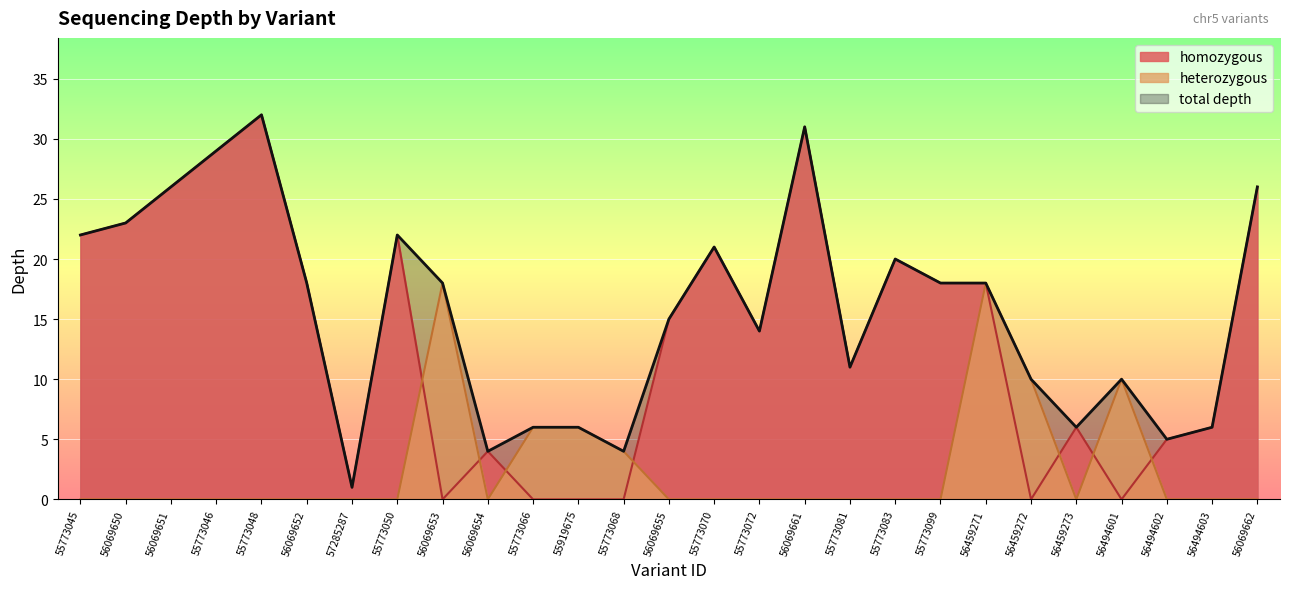

Reading right to left, extract all data points from this chart.

depth: 26	6	5	10	6	10	18	18	20	11	31	14	21	15	4	6	6	4	18	22	1	18	32	29	26	23	22
homozygous_depth: 26	6	5	0	6	0	18	18	20	11	31	14	21	15	0	0	0	4	0	22	1	18	32	29	26	23	22
heterozygous_depth: 0	0	0	10	0	10	18	0	0	0	0	0	0	0	4	6	6	0	18	0	0	0	0	0	0	0	0